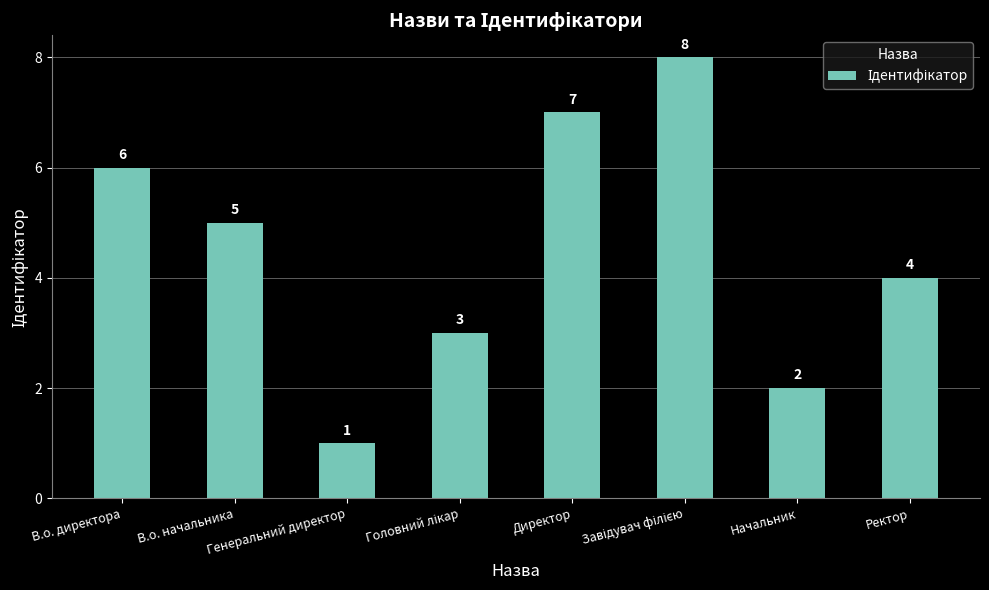

What is the label of the 1st bar from the right?

Ректор